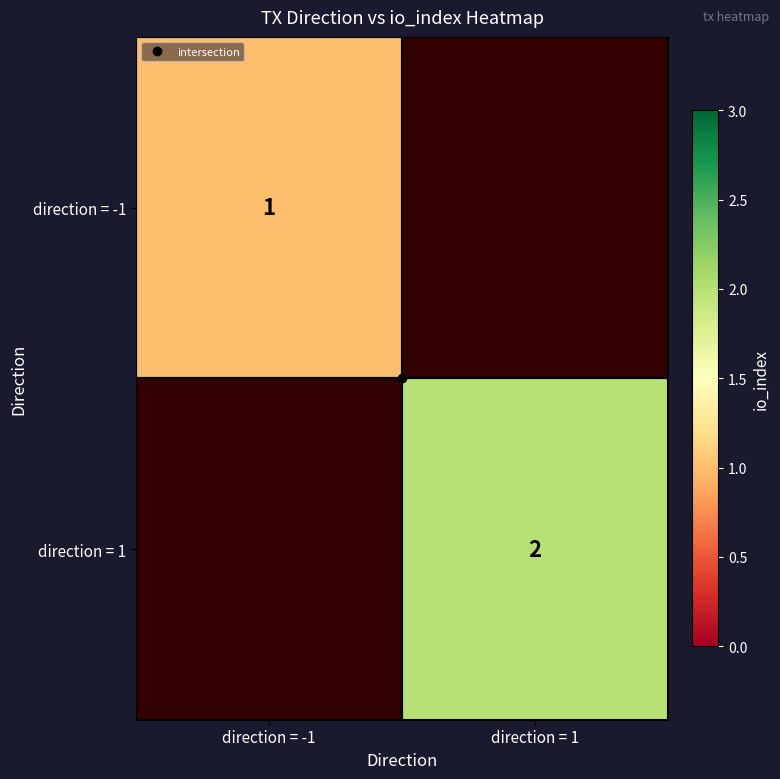

Read the direction = -1 value at direction = -1.

1.0